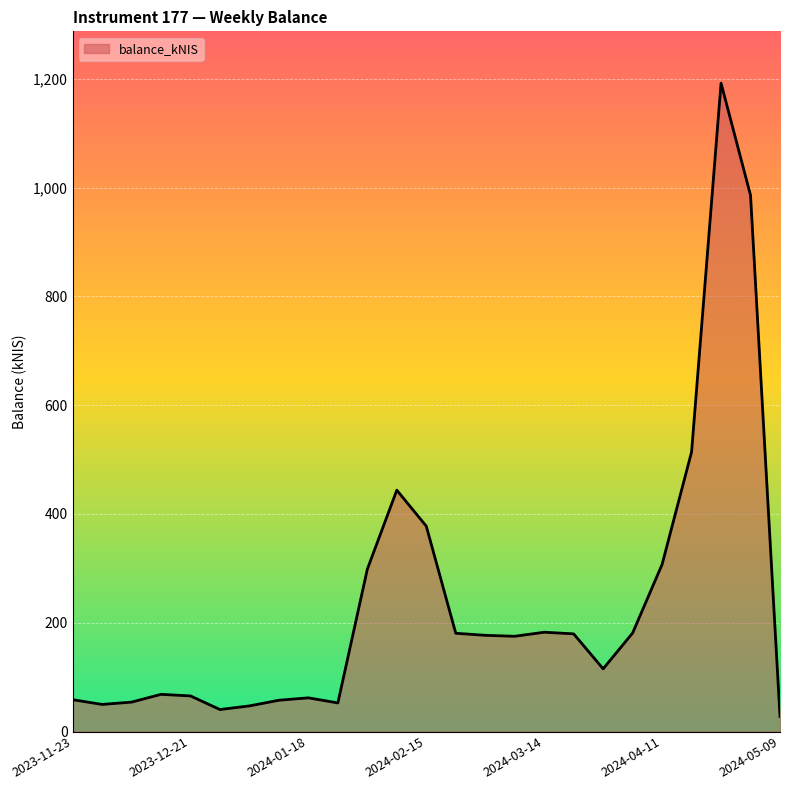

What is the minimum value shown in the chart?

27.9